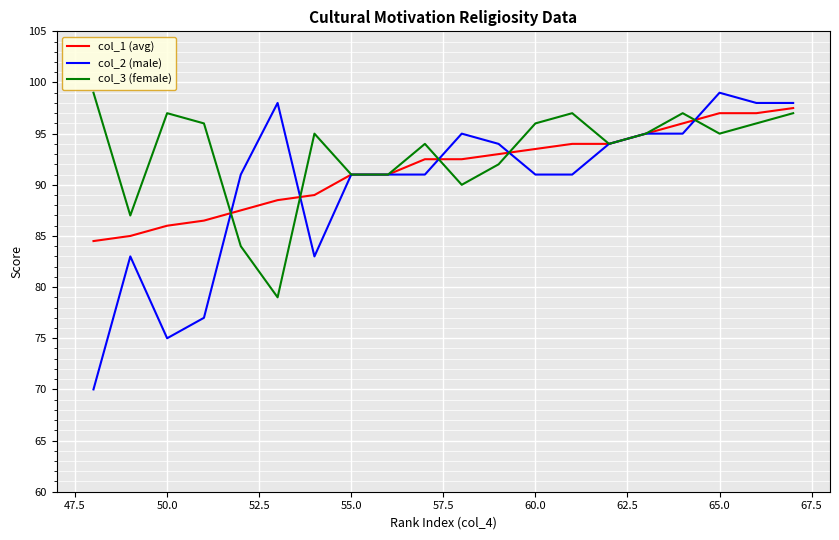

How many intersections are there between col_2 (male) and col_3 (female)?

5